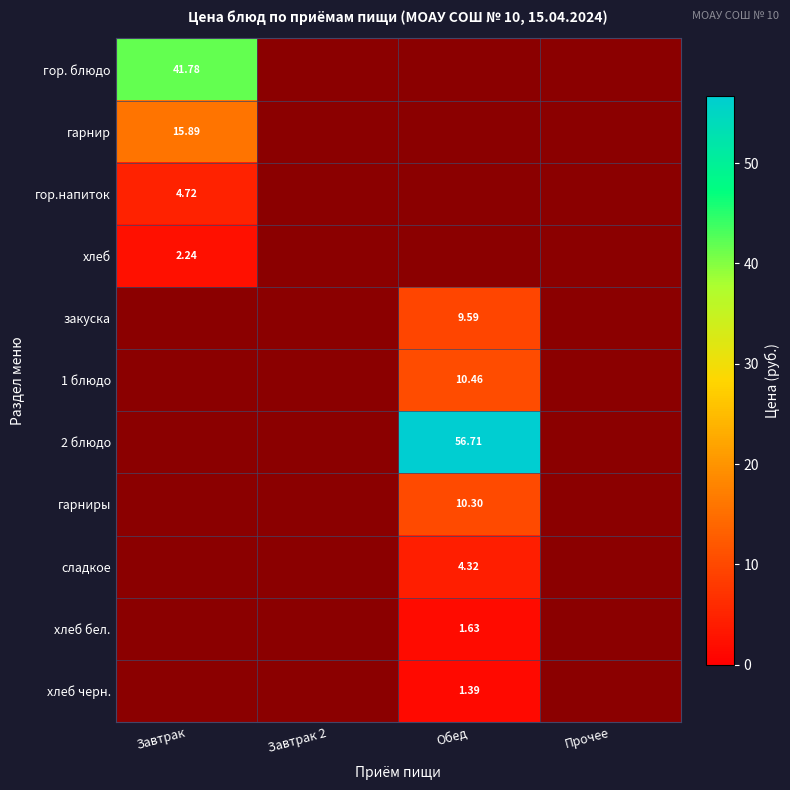

Which label corresponds to the smallest value in the chart?

Завтрак 2